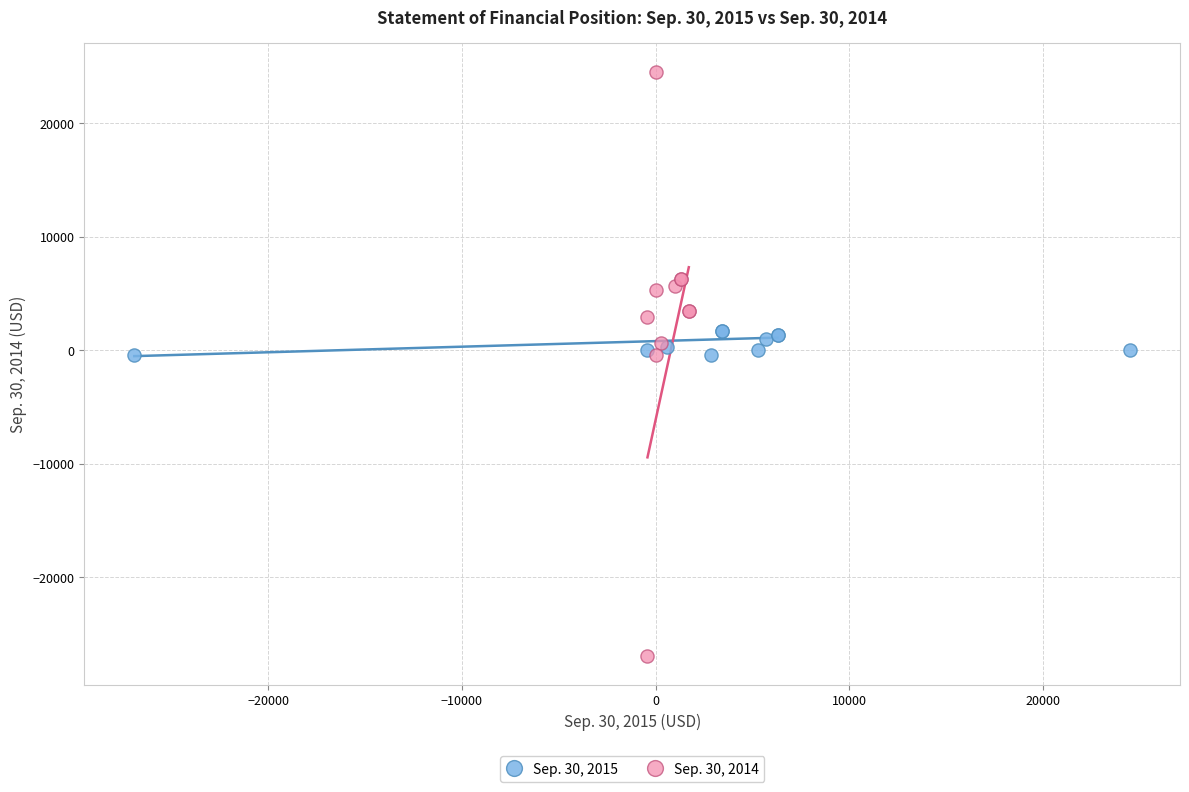

Which series contains the highest Y value?

Sep. 30, 2014